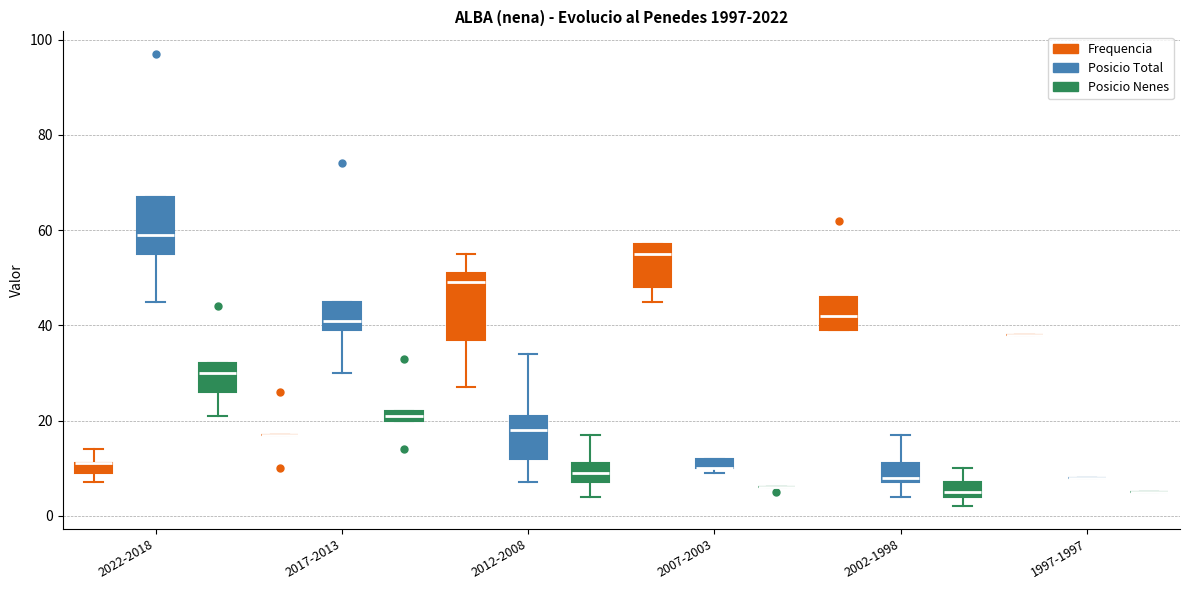

Where is the upper edge of the box for 2002-1998 (Posicio Total) on the y-axis? The values are not printed on the chart, so give them approximately, as read against the axis.

12